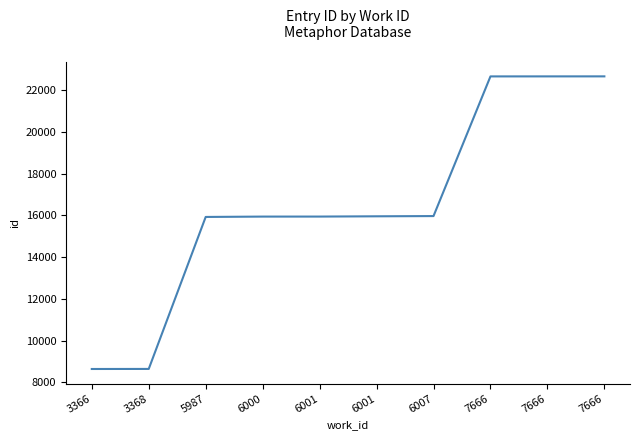

Does the chart have visible grid lines?

No